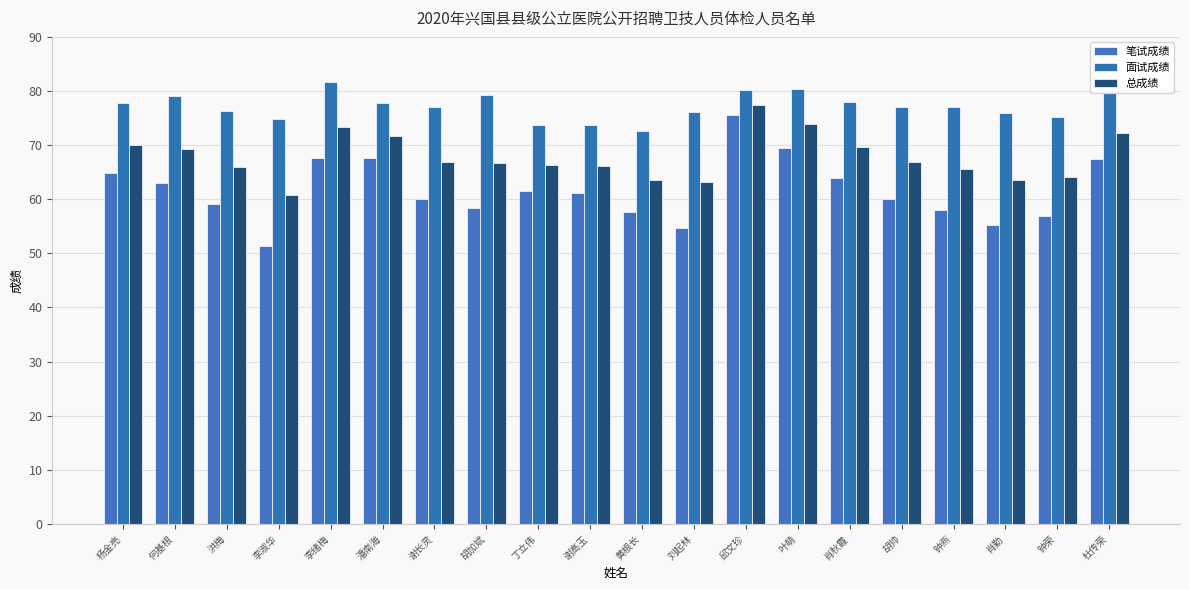

At which label does 面试成绩 reach its minimum?

黄根长